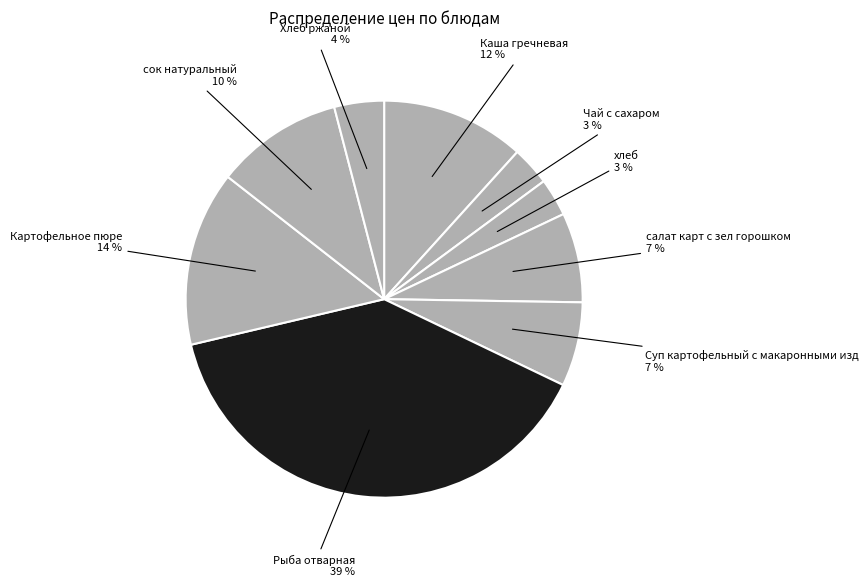

How many segments does this pie chart have?

9